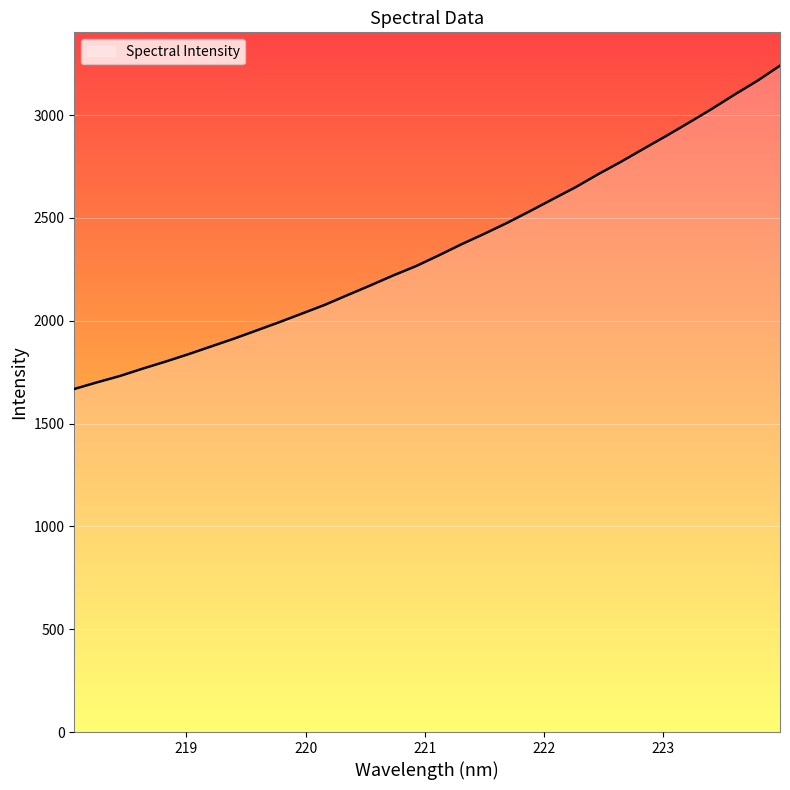

What is the minimum value shown in the chart?

1668.1